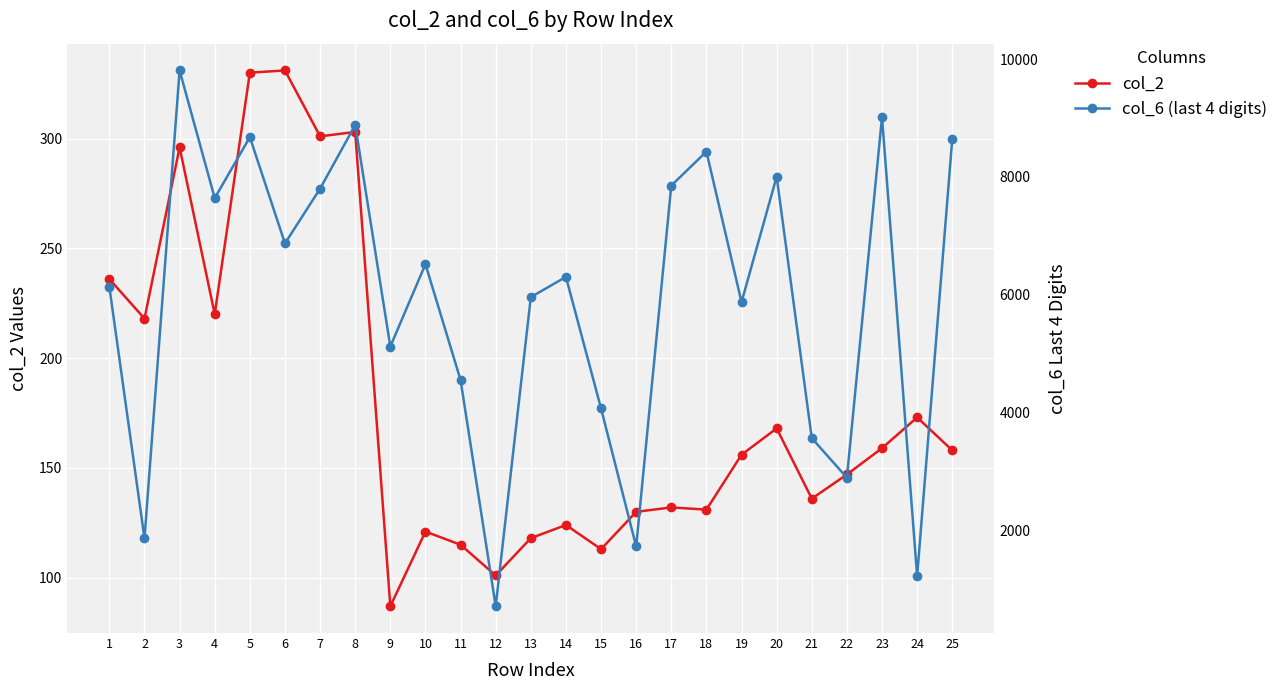

Which has a higher value, 14 or 21?

21